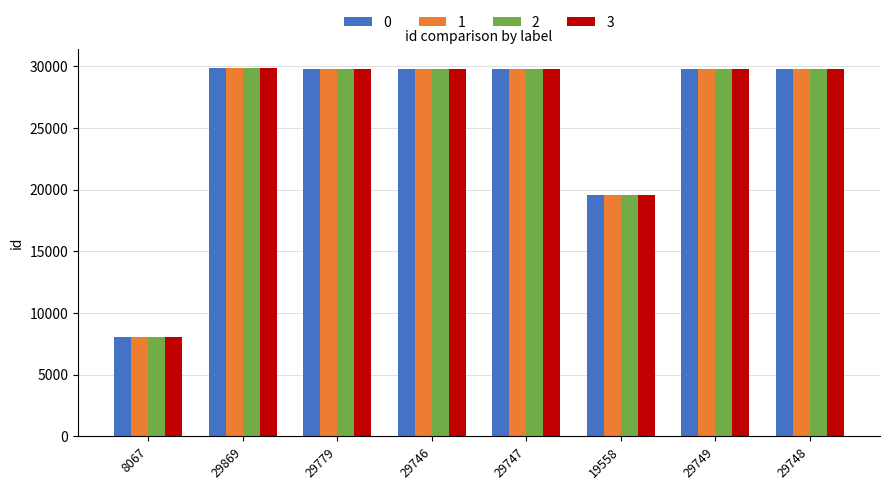

Is it true that 1 equals 29749 at 29749?

True